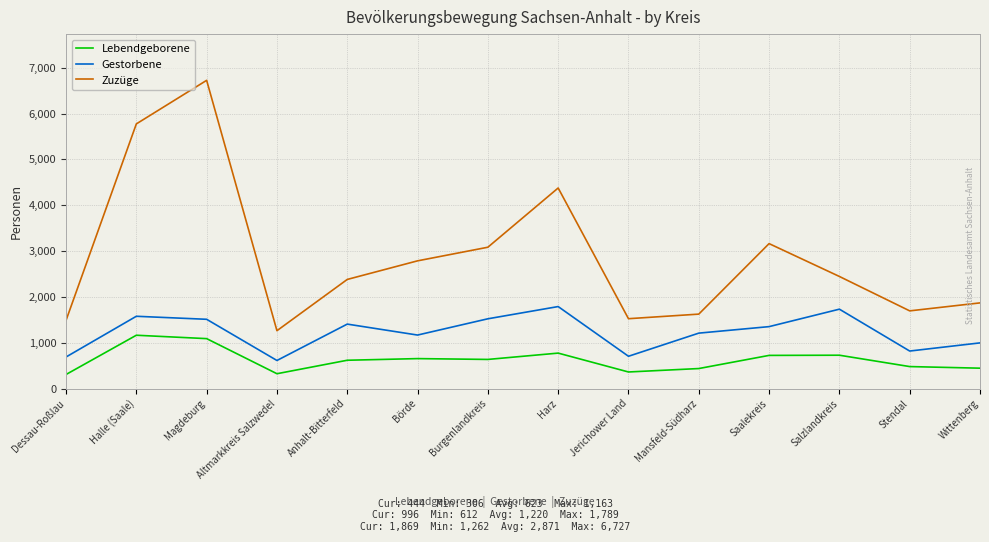

At which category is the sum across all series the highest?

Magdeburg